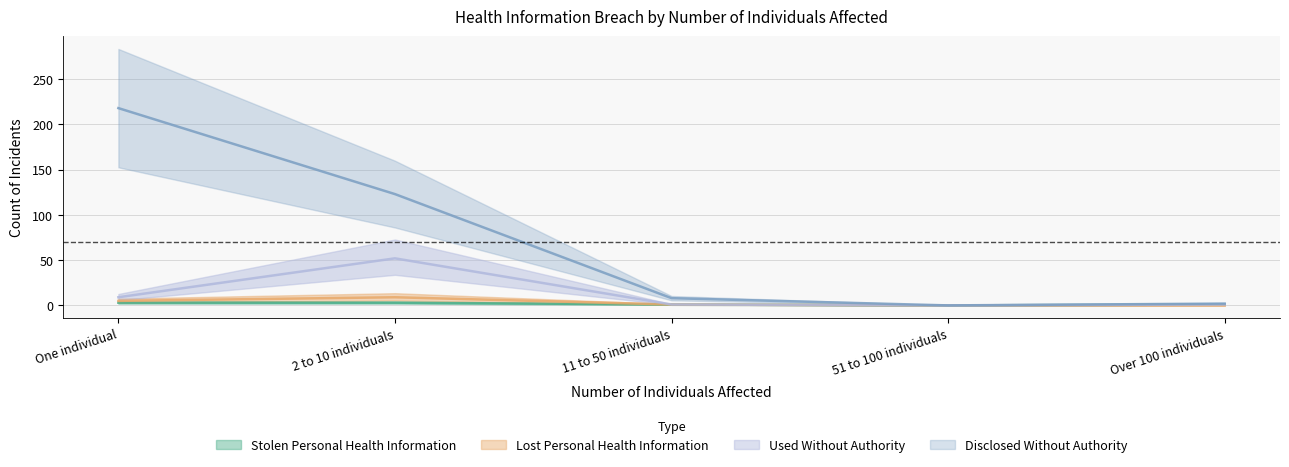

Is the value of Stolen Personal Health Information at 11 to 50 individuals greater than the value of Lost Personal Health Information at 2 to 10 individuals?

No